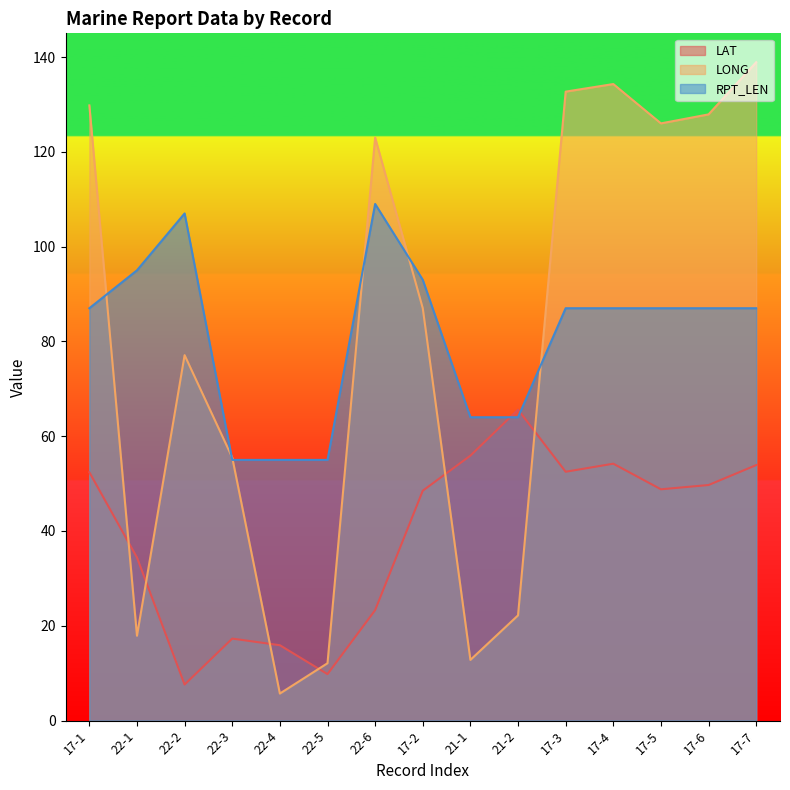

What is the sum of the LAT values at 22-6 and 17-3?

75.8